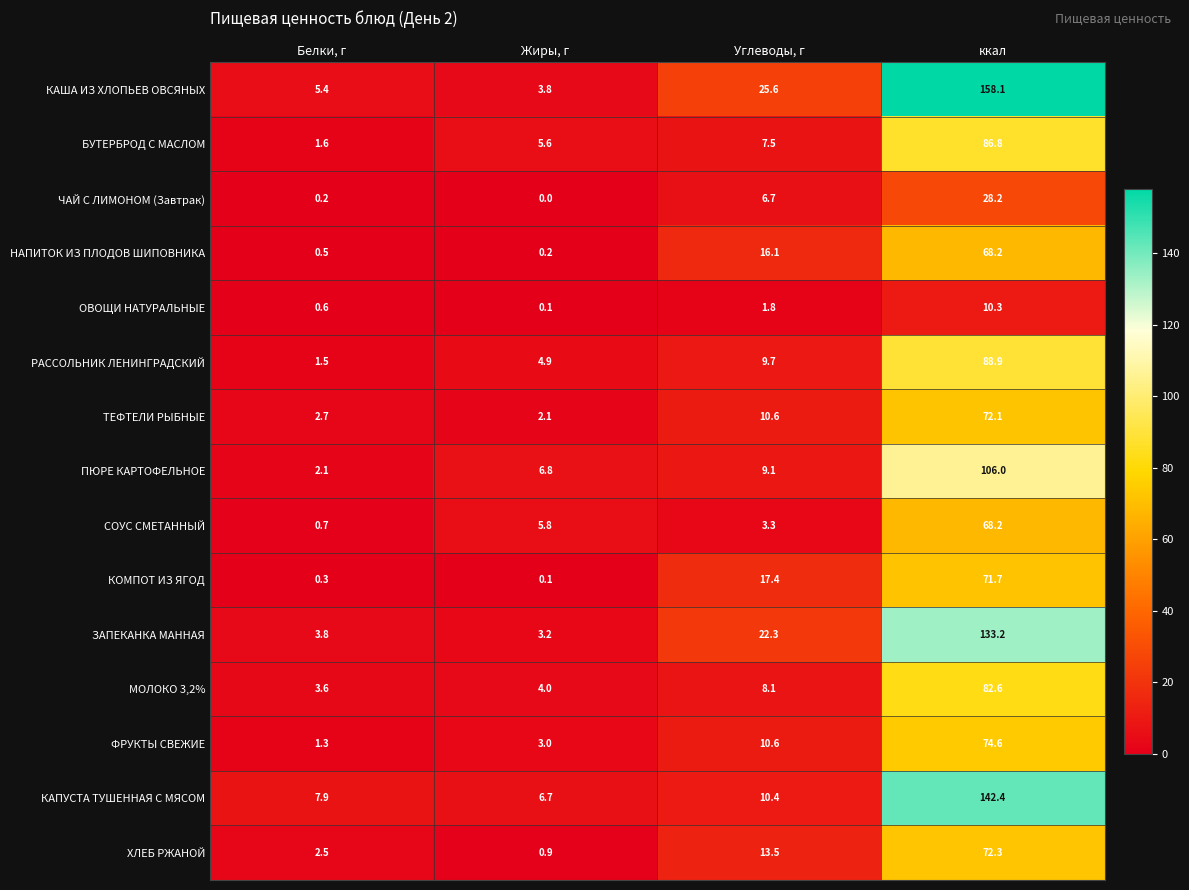

Which category has the highest value across all series?

ккал